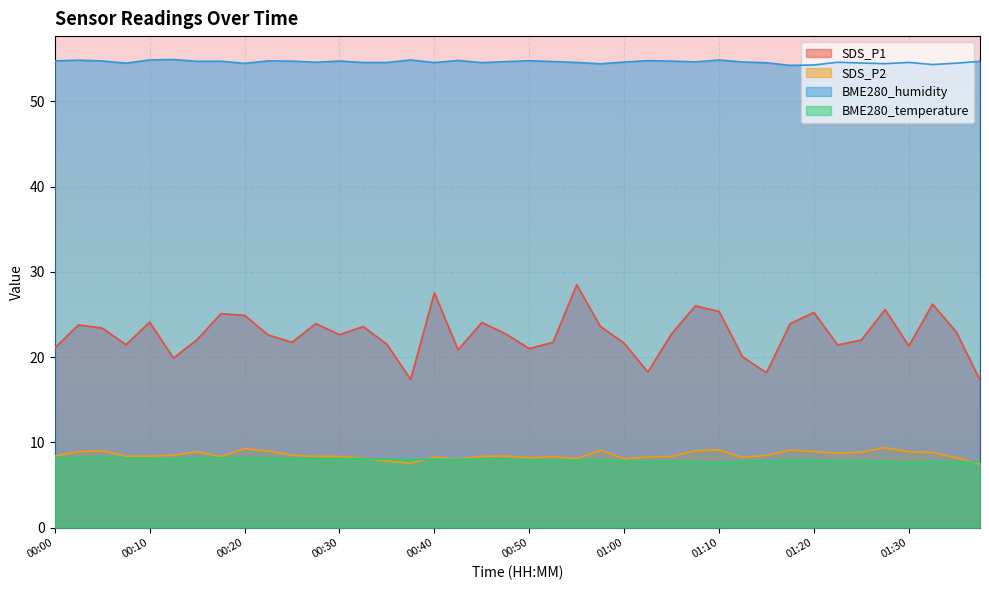

At which label does SDS_P1 reach its peak?

00:55